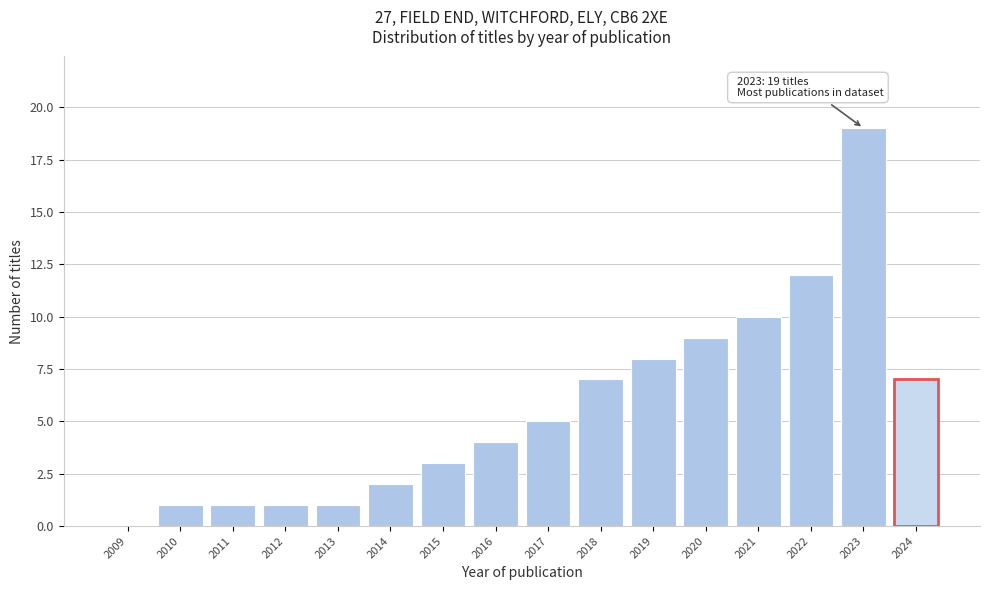

Reading left to right, transcribe all the data shown in this chart.

2009=0	2010=1	2011=1	2012=1	2013=1	2014=2	2015=3	2016=4	2017=5	2018=7	2019=8	2020=9	2021=10	2022=12	2023=19	2024=7